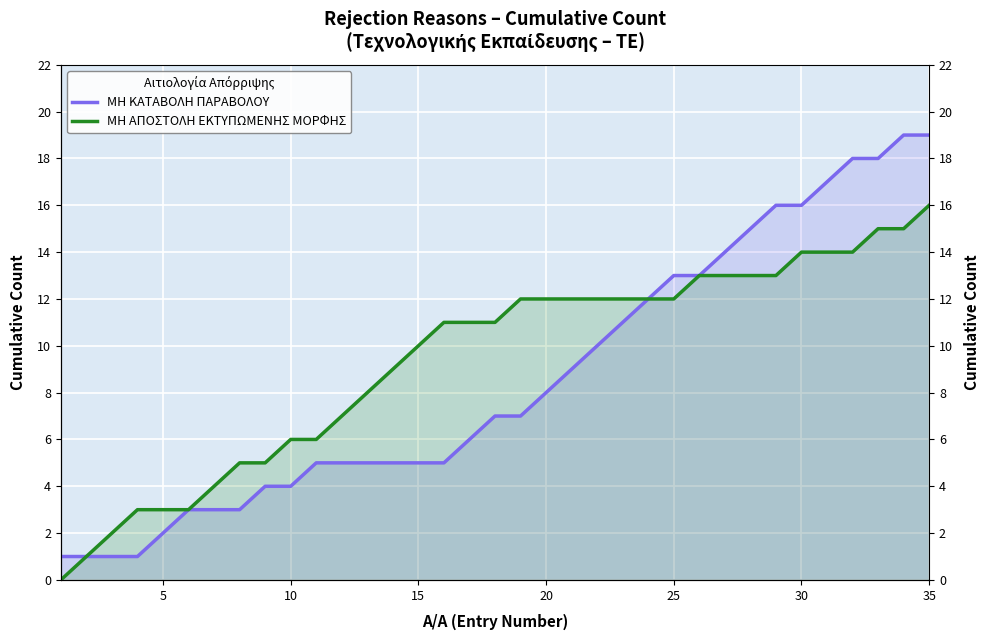

Rank the series by their maximum value, from highest to lowest.

ΜΗ ΚΑΤΑΒΟΛΗ ΠΑΡΑΒΟΛΟΥ, ΜΗ ΑΠΟΣΤΟΛΗ ΕΚΤΥΠΩΜΕΝΗΣ ΜΟΡΦΗΣ